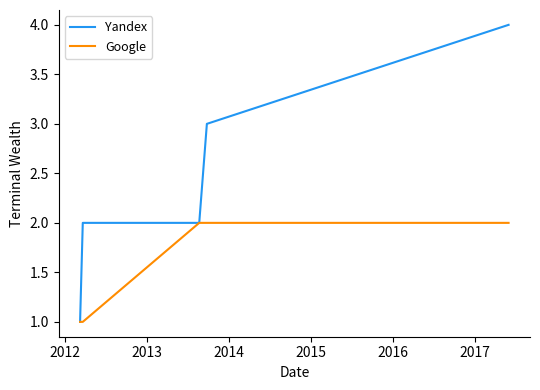

What is the maximum value shown in the chart?

4